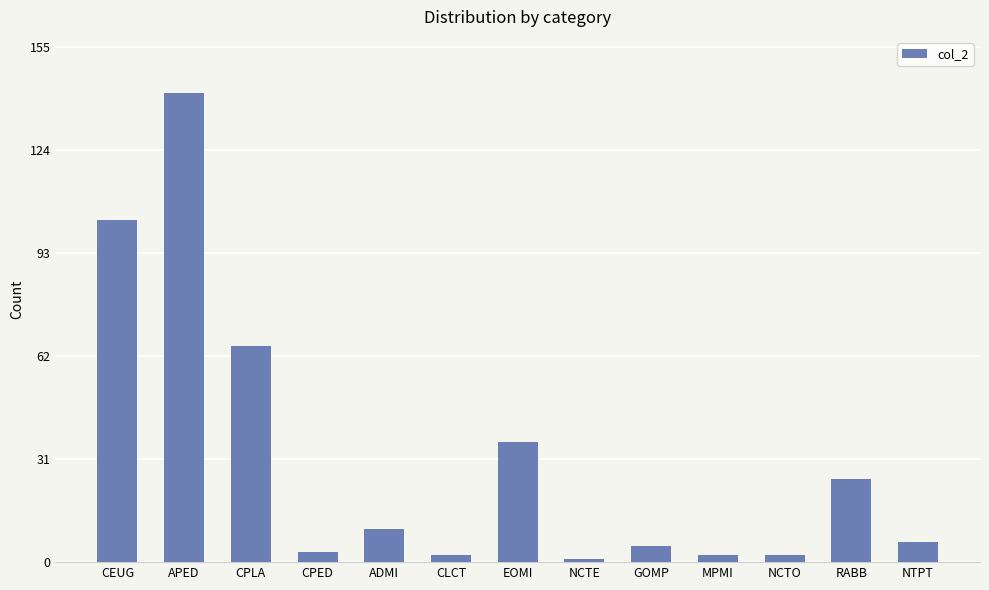

The value at ADMI is 5. True or false?

False